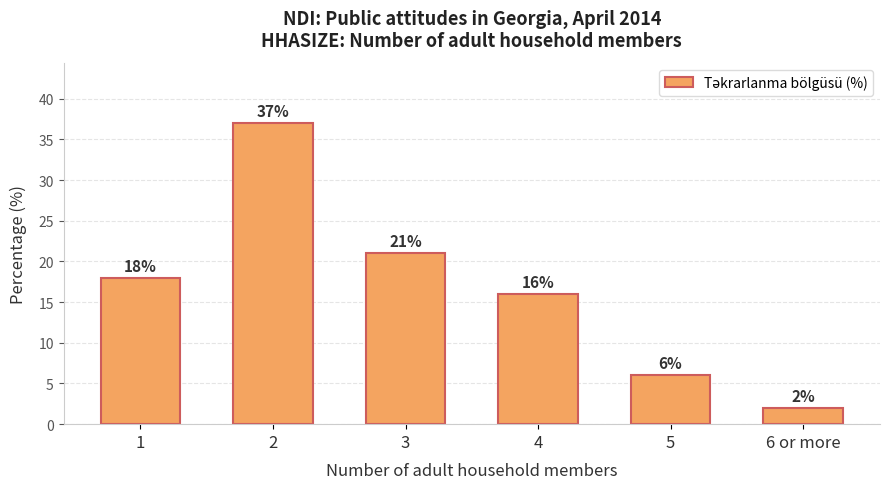

The value at 4 is 25. True or false?

False